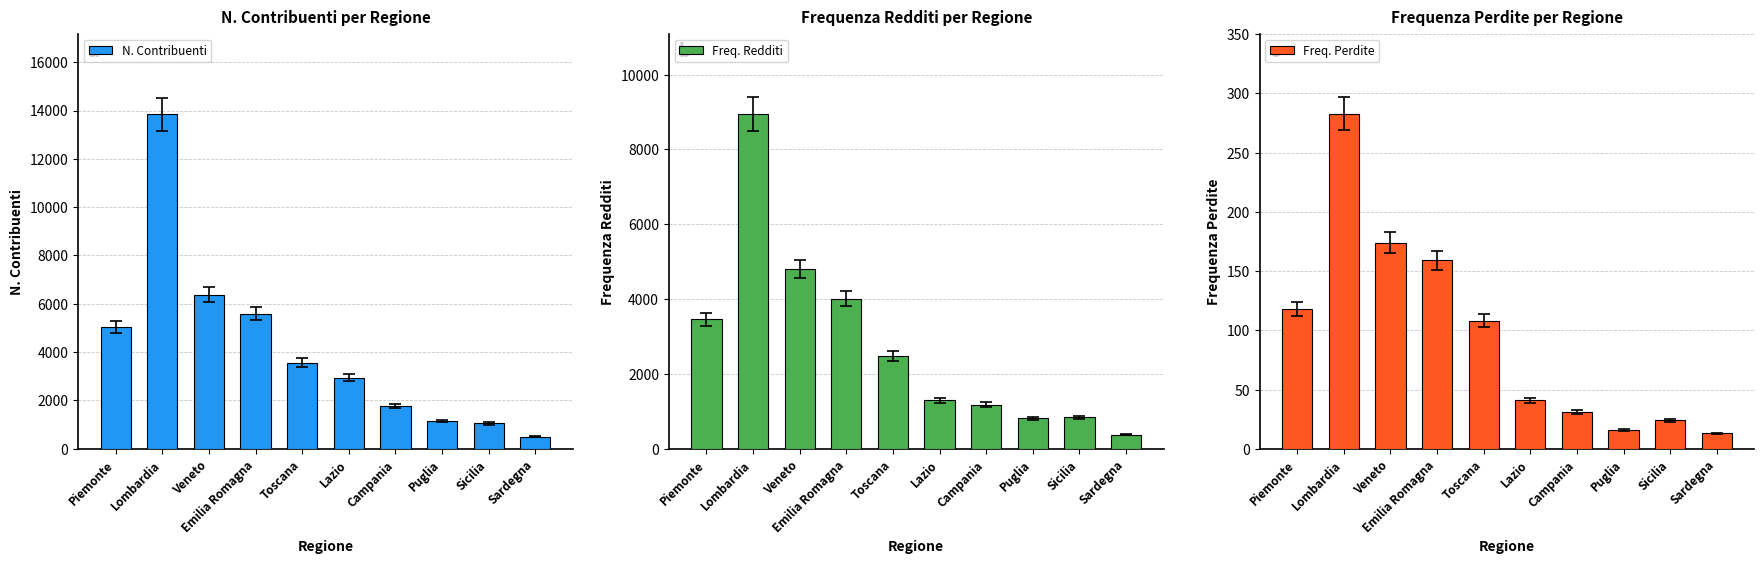

Rank the series by their maximum value, from lowest to highest.

Freq. Perdite, Freq. Redditi, N. Contribuenti